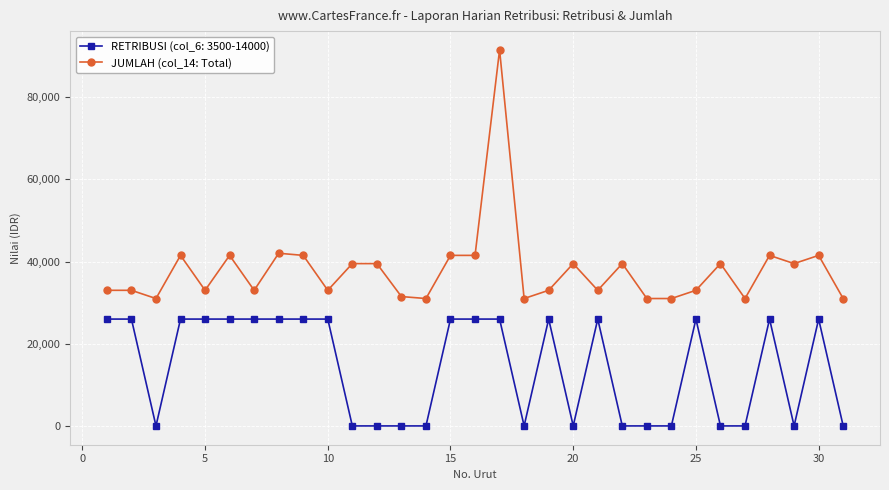

Which series has the largest range (max minus min)?

JUMLAH (col_14: Total)